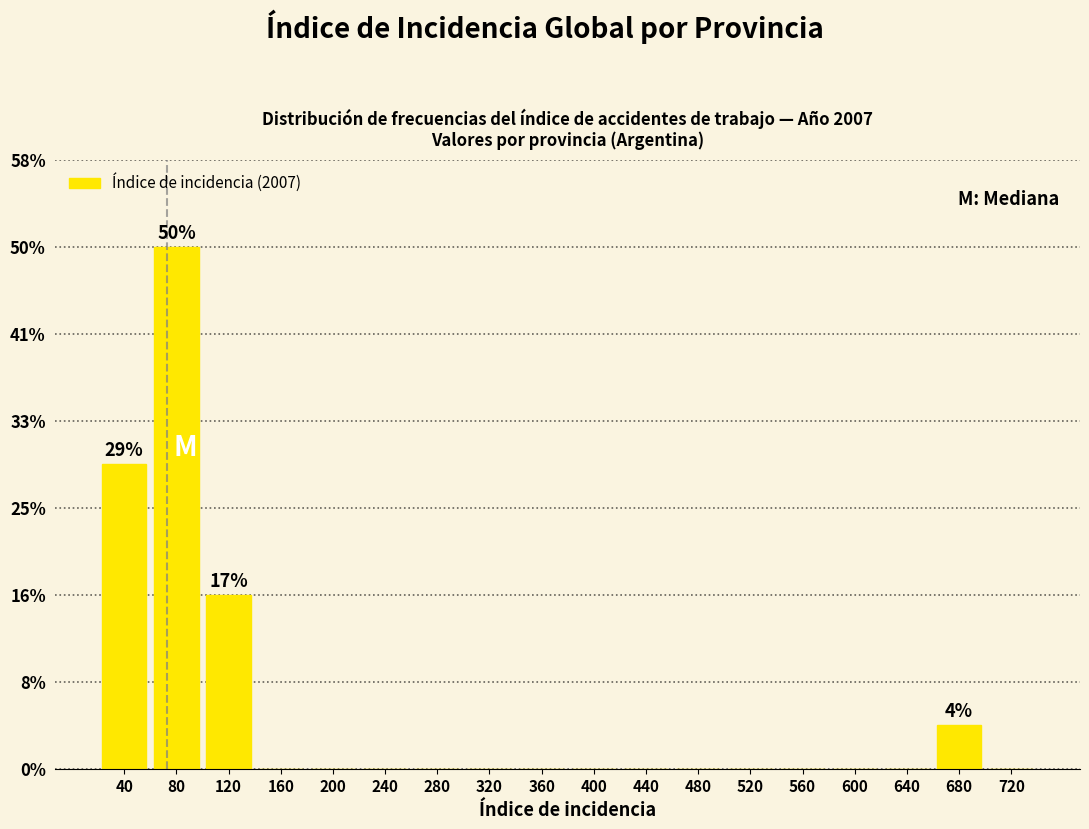

Are the bars horizontal?

No